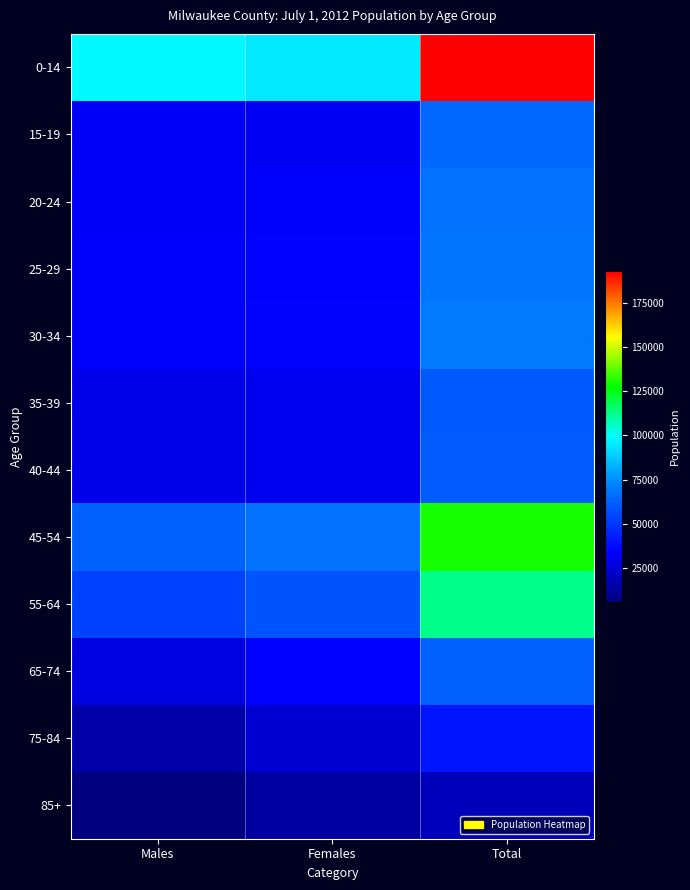

What is the maximum value shown in the chart?

193019